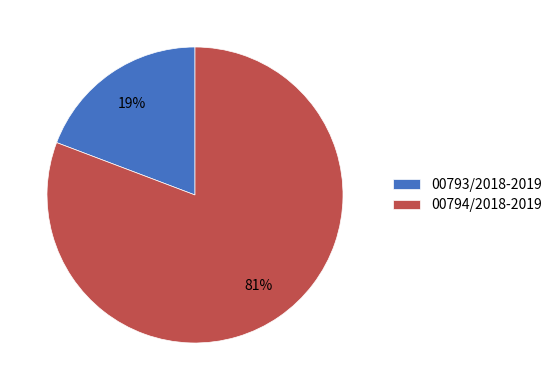

To the nearest percent, what percentage of the pie is 00794/2018-2019?

81%